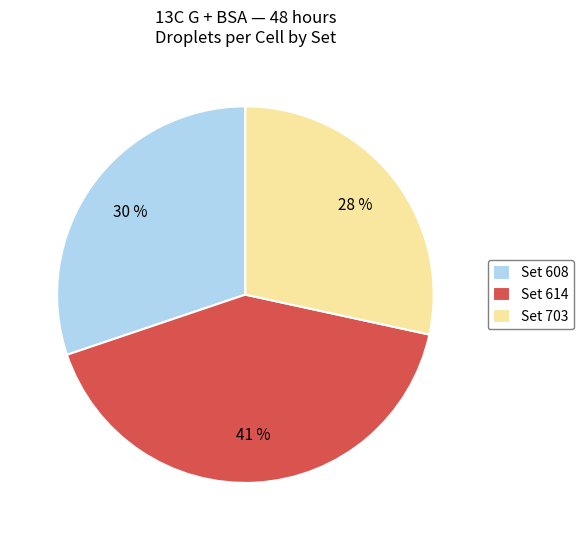

How many slices are in this pie chart?

3